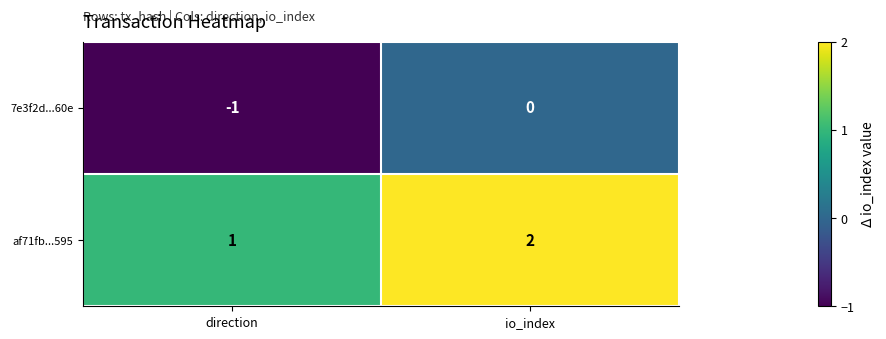

The value of 7e3f2d...60e at io_index is 0. True or false?

True